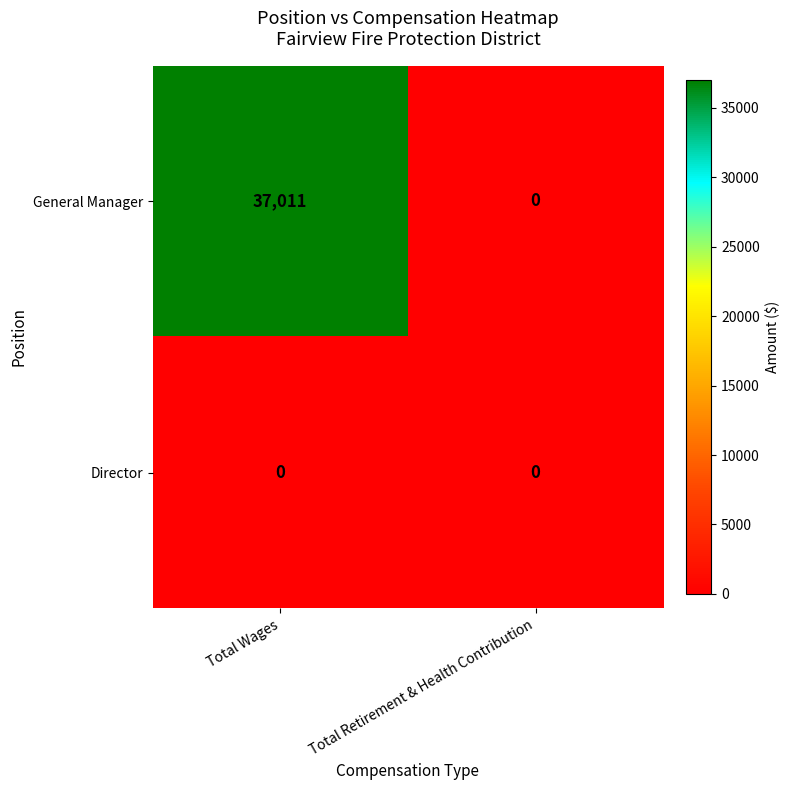

What is the spread (max minus min) of values at Total Wages?

37011